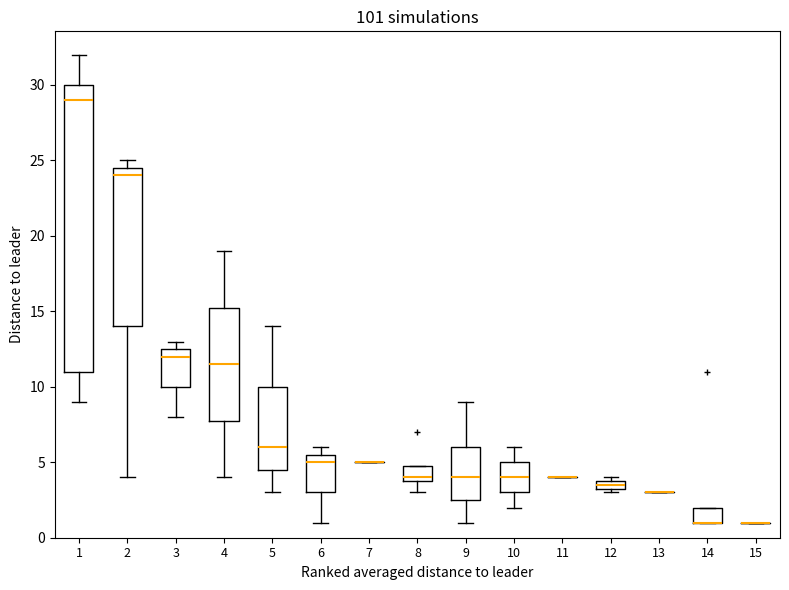

Which box is the tallest, from its lower edge to its upper edge?

1